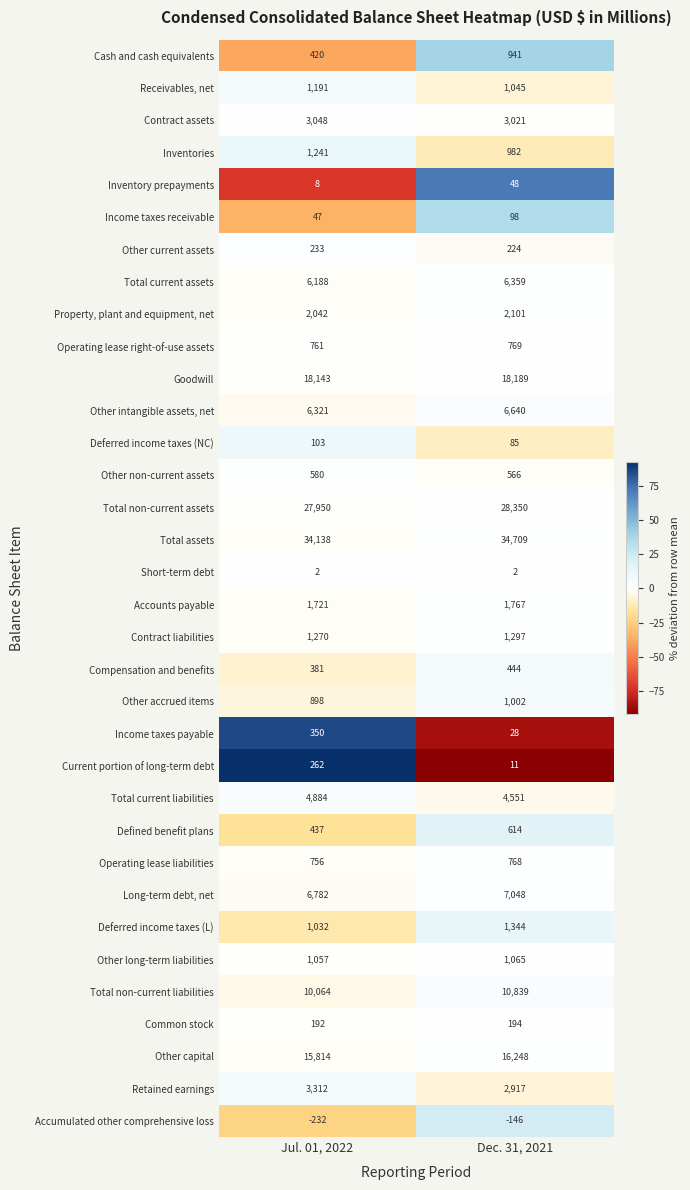

Which series has the largest range (max minus min)?

Total non-current liabilities